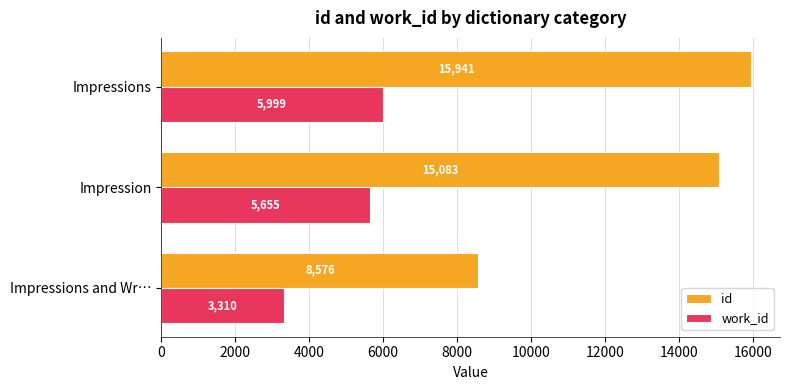

Which label corresponds to the largest value in the chart?

Impressions